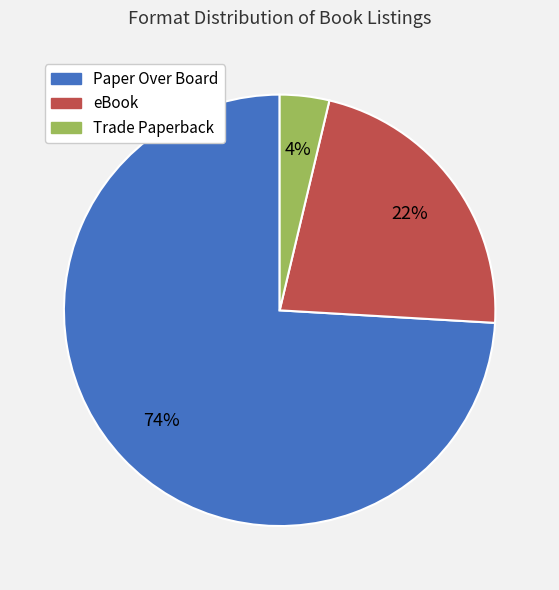

To the nearest percent, what is the difference between the largest and smallest slice percentages?

70%